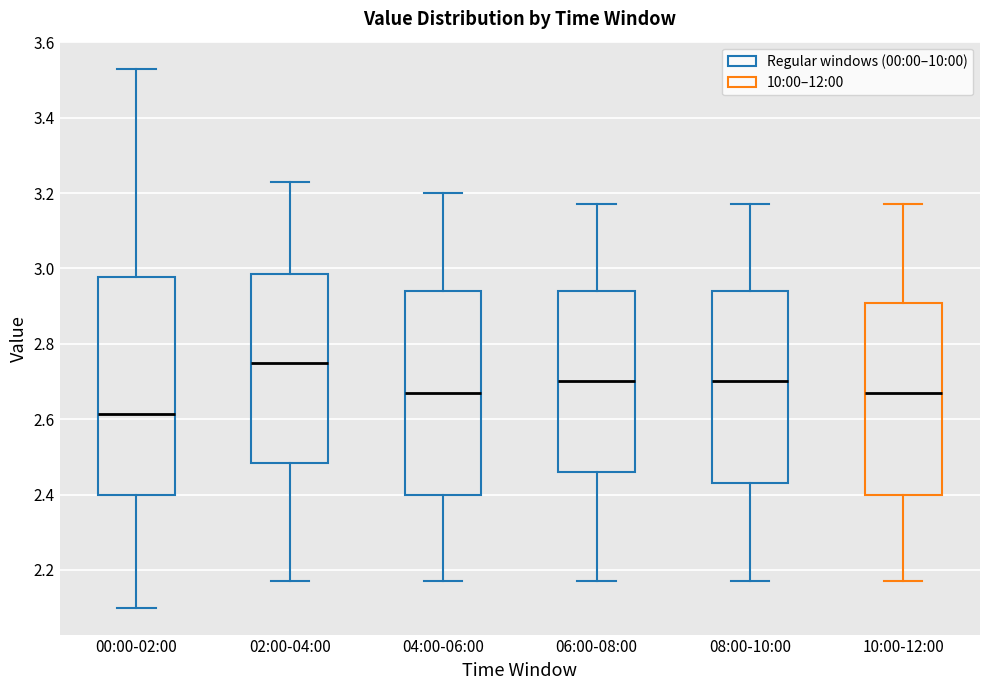

Reading left to right, read every box against the y-axis: the position of its median line, the range the box covers, and the ends of its whiskers. The values are not printed on the chart, so give them approximately, as read against the axis.

00:00-02:00: median 2.62, box 2.40 to 2.98, whiskers 2.10 to 3.54
02:00-04:00: median 2.76, box 2.48 to 2.98, whiskers 2.18 to 3.24
04:00-06:00: median 2.68, box 2.40 to 2.94, whiskers 2.18 to 3.20
06:00-08:00: median 2.70, box 2.46 to 2.94, whiskers 2.18 to 3.18
08:00-10:00: median 2.70, box 2.44 to 2.94, whiskers 2.18 to 3.18
10:00-12:00: median 2.68, box 2.40 to 2.90, whiskers 2.18 to 3.18